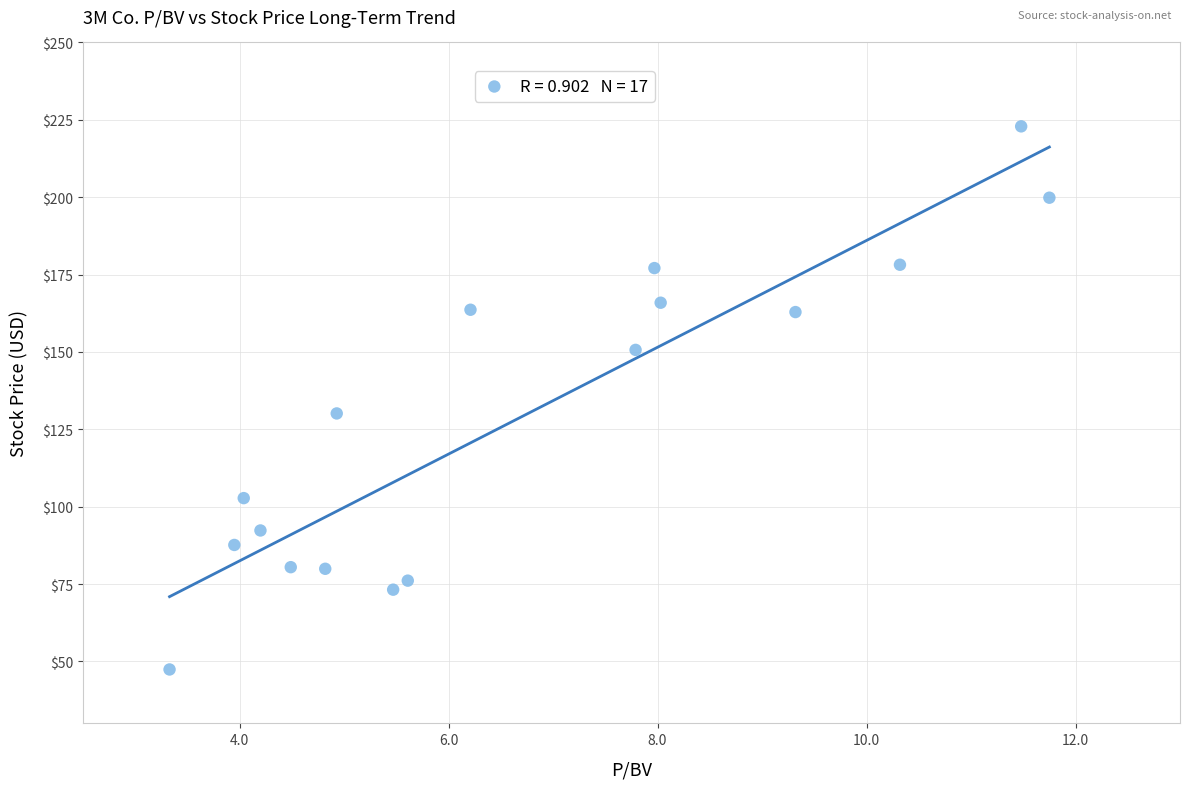

What Y value in the scatter plot is closest to 135?

130.1